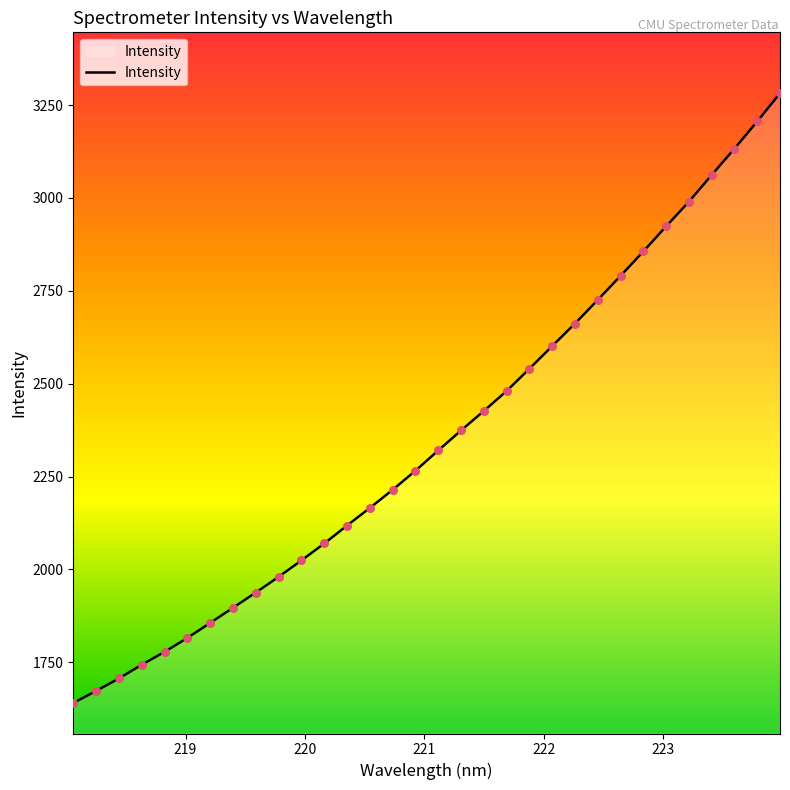

What is the minimum value shown in the chart?

1640.2